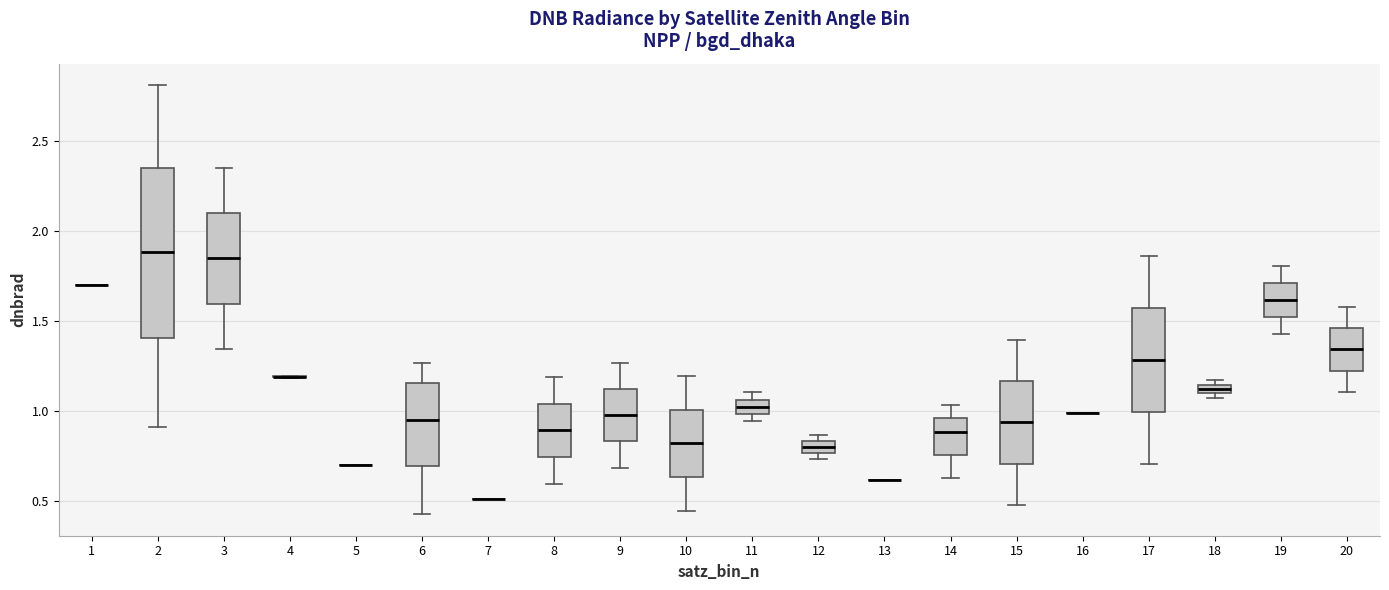

Which box is the tallest, from its lower edge to its upper edge?

2